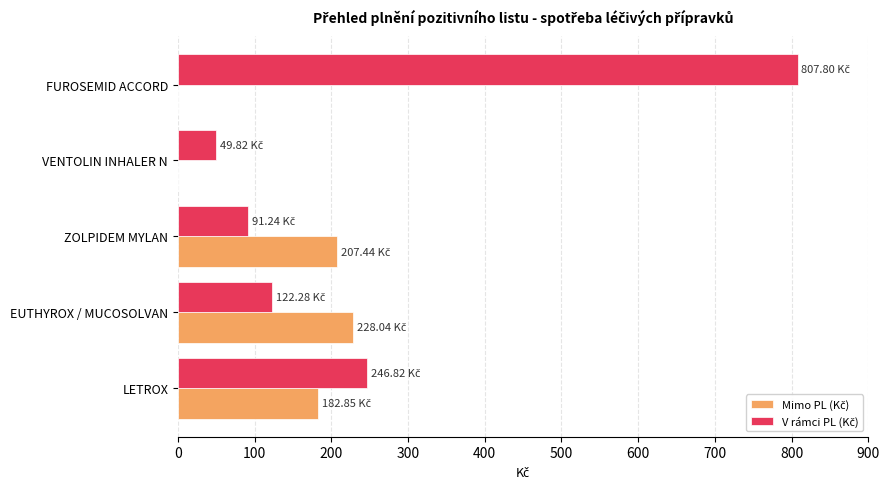

At which category does the chart reach its peak across all series?

FUROSEMID ACCORD